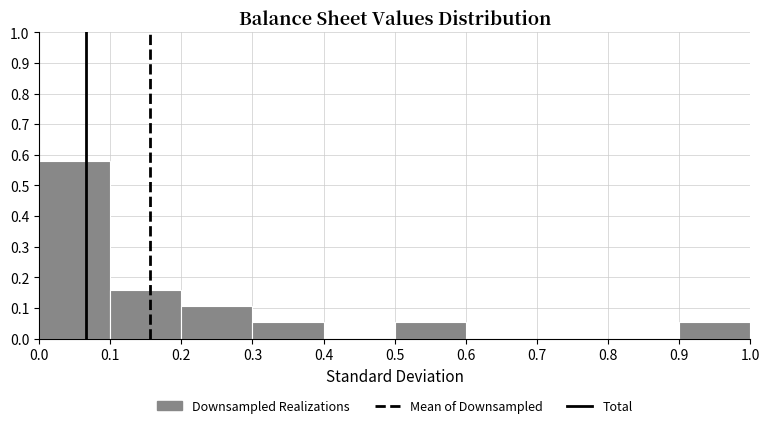

Reading left to right, transcribe this chart: for each bar, give the range it covers on the x-axis and its height. The values are not printed on the chart, so give them approximately, as read against the axis.

0.0 to 0.1: 0.58
0.1 to 0.2: 0.16
0.2 to 0.3: 0.11
0.3 to 0.4: 0.05
0.4 to 0.5: 0
0.5 to 0.6: 0.05
0.6 to 0.7: 0
0.7 to 0.8: 0
0.8 to 0.9: 0
0.9 to 1.0: 0.05